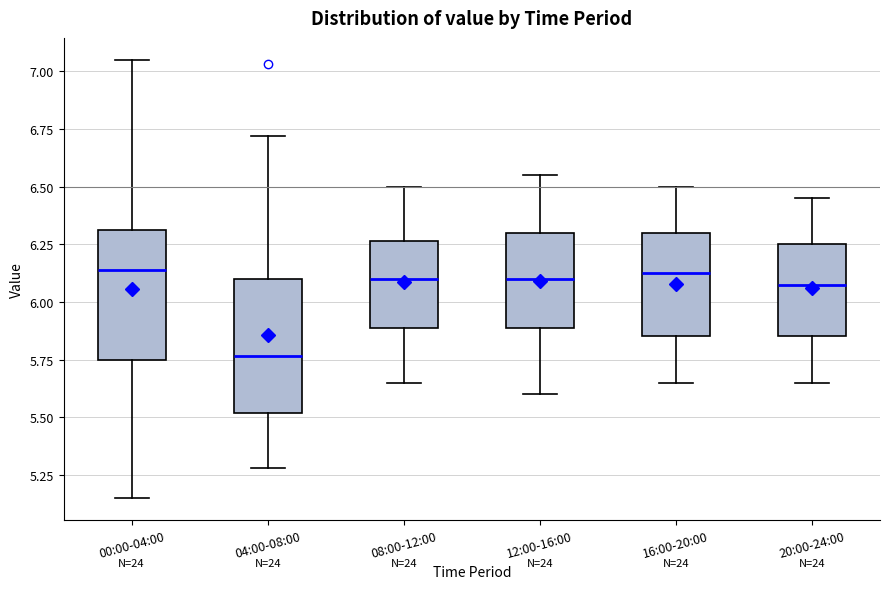

Reading left to right, transcribe this box plot: for each box, give where its median line is, the range the box spans, and where its two whiskers end, as read against the y-axis. The values are not printed on the chart, so give them approximately, as read against the axis.

00:00-04:00: median 6.15, box 5.75 to 6.30, whiskers 5.15 to 7.05
04:00-08:00: median 5.75, box 5.50 to 6.10, whiskers 5.30 to 6.70
08:00-12:00: median 6.10, box 5.90 to 6.25, whiskers 5.65 to 6.50
12:00-16:00: median 6.10, box 5.90 to 6.30, whiskers 5.60 to 6.55
16:00-20:00: median 6.15, box 5.85 to 6.30, whiskers 5.65 to 6.50
20:00-24:00: median 6.10, box 5.85 to 6.25, whiskers 5.65 to 6.45